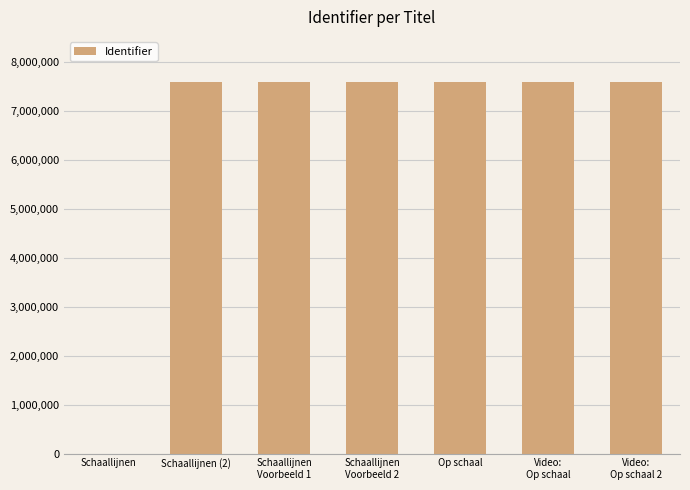

How many distinct data groups are displayed?

1